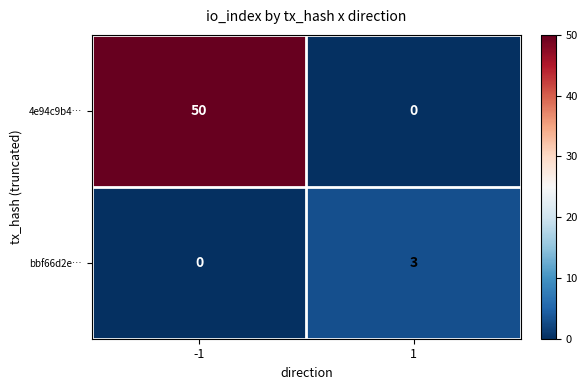

What is the difference between the bbf66d2e… values at -1 and 1?

3